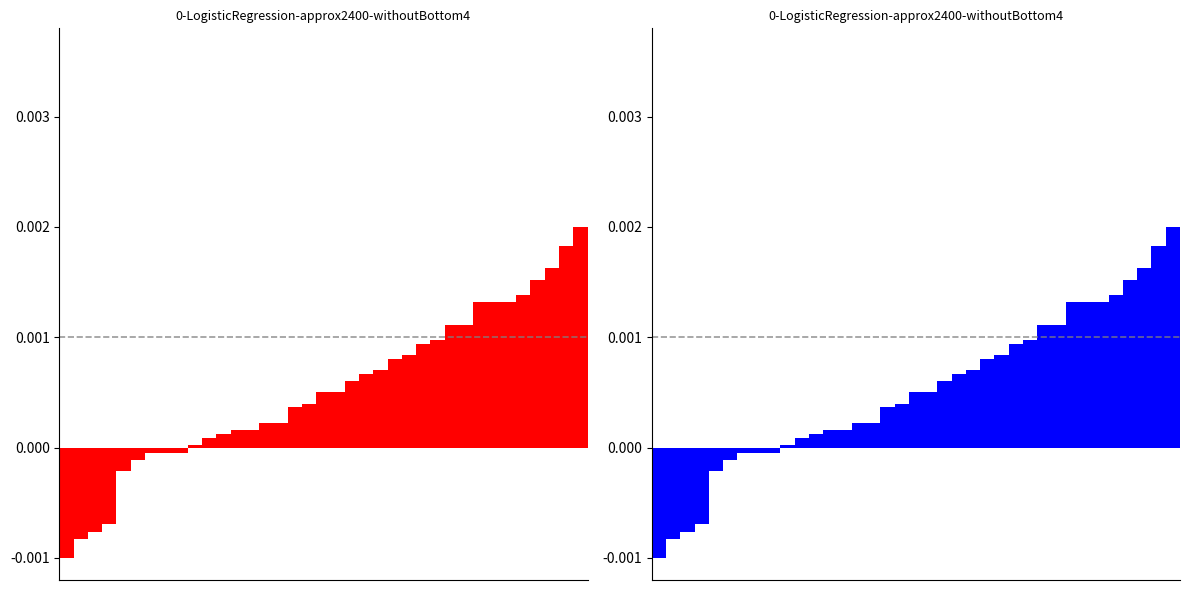

List the labels in order of value, largest first.

36, 35, 34, 33, 32, 29, 30, 31, 27, 28, 26, 25, 24, 23, 22, 21, 20, 18, 19, 17, 16, 14, 15, 12, 13, 11, 10, 9, 6, 7, 8, 5, 4, 3, 2, 1, 0